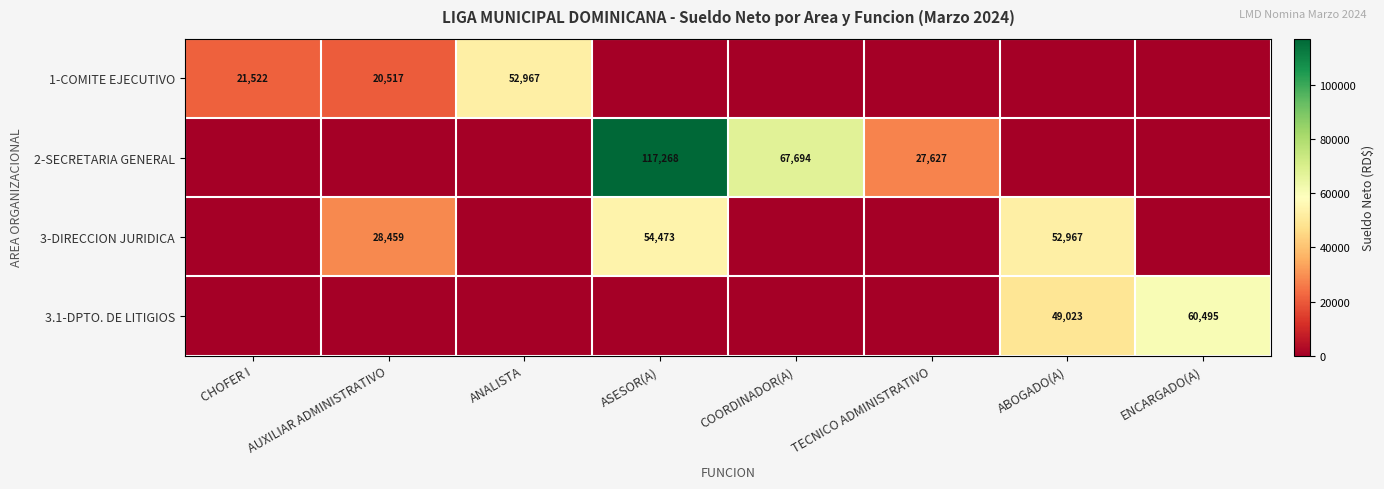

How many categories are shown in the chart?

8